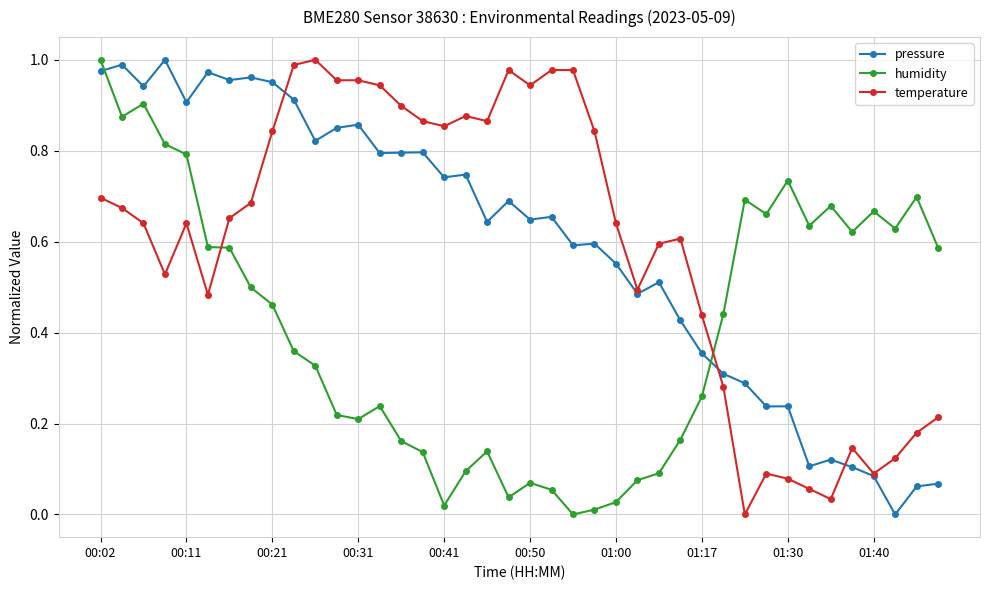

Which series ends up on top after the final intersection of pressure and humidity?

humidity